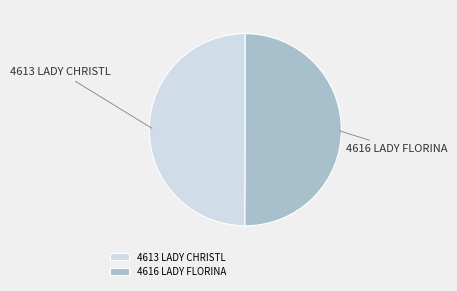

Combined, do 4613 LADY CHRISTL and 4616 LADY FLORINA account for over 50%?

Yes